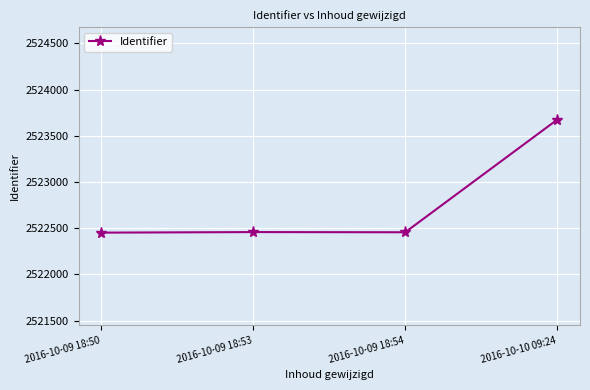

What is the difference between the maximum and minimum values?

1222